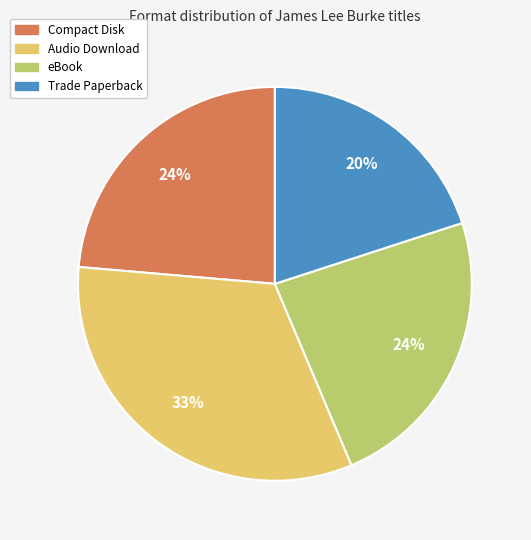

What percentage is the Compact Disk slice, to the nearest percent?

24%